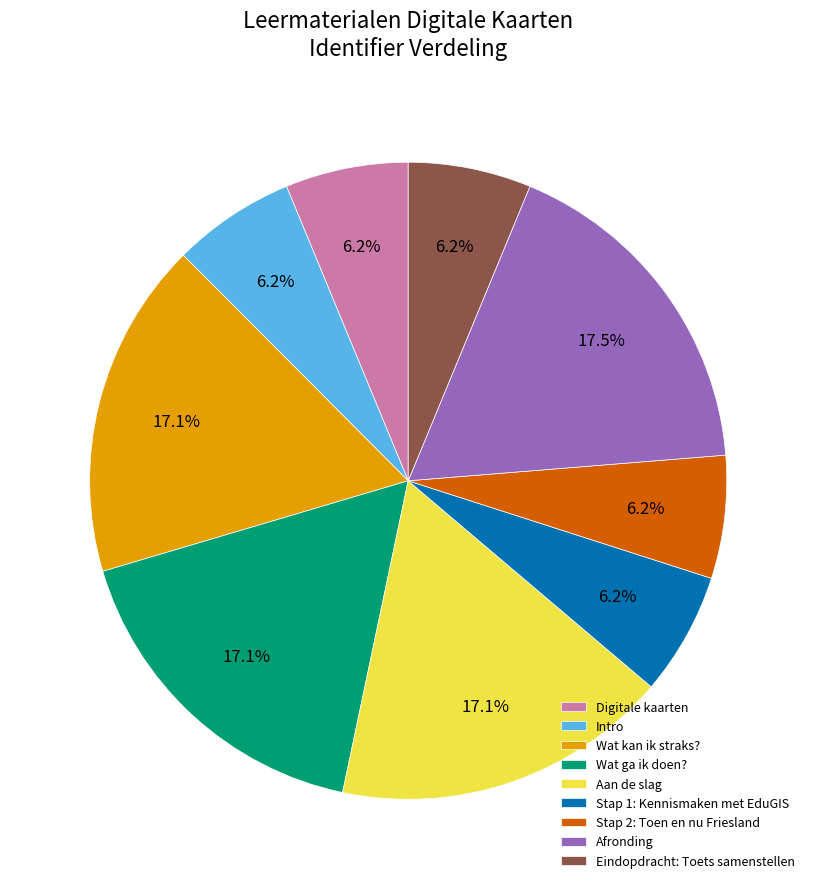

Approximately how many times larger is the value at Intro compared to Aan de slag?

0.4